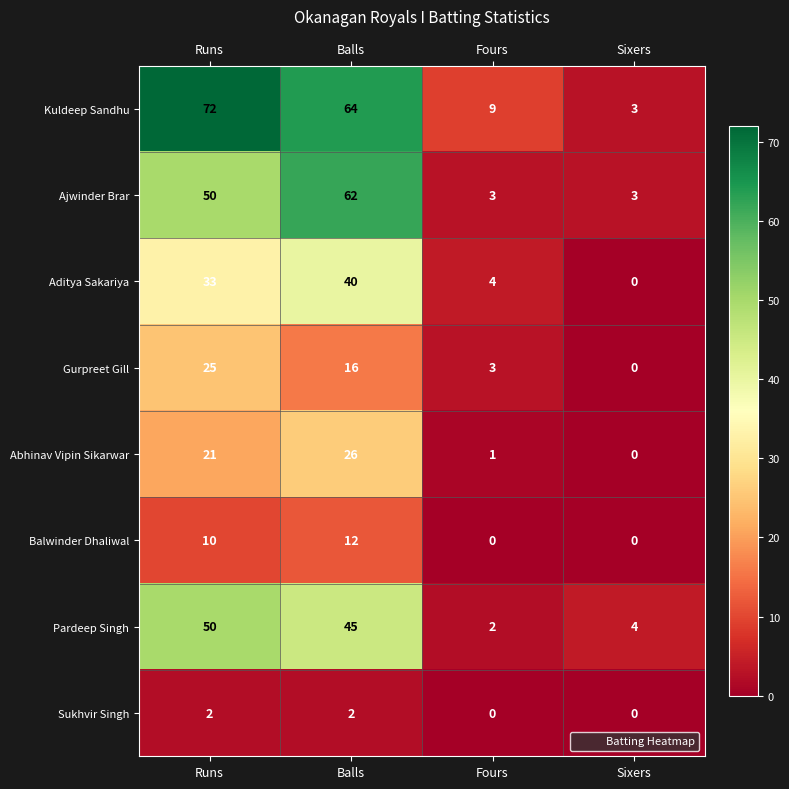

Rank the categories by Aditya Sakariya value from lowest to highest.

Sixers, Fours, Runs, Balls